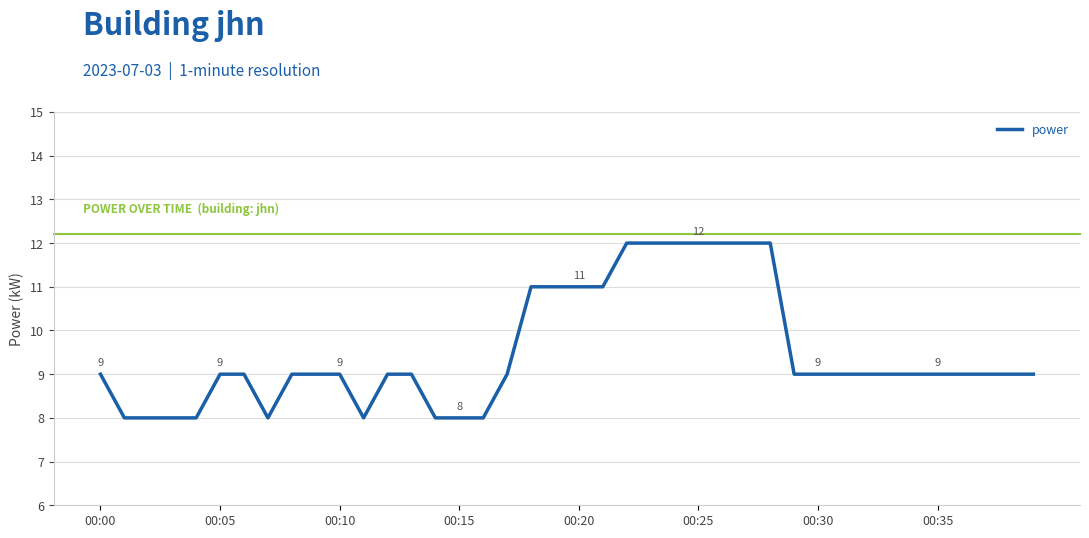

What is the greatest value displayed?

12